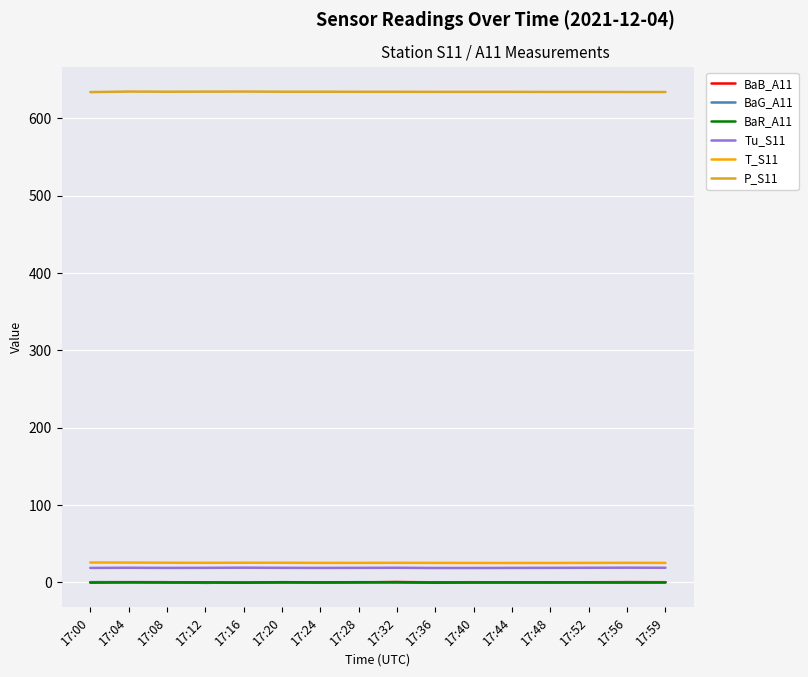

What is the sum of the T_S11 values at 17:28 and 17:24?

50.6